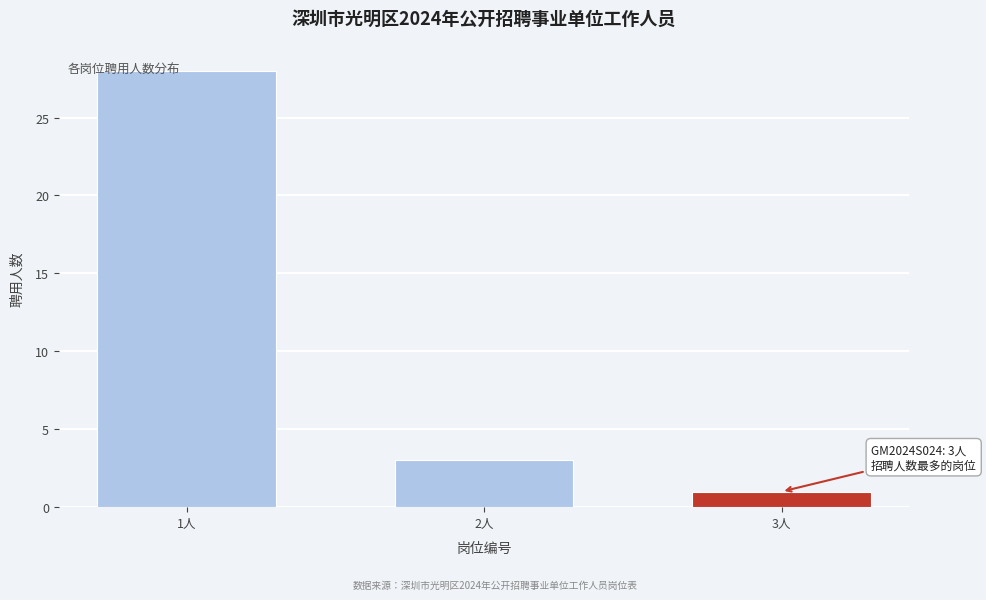

Reading left to right, transcribe all the data shown in this chart.

28	3	1